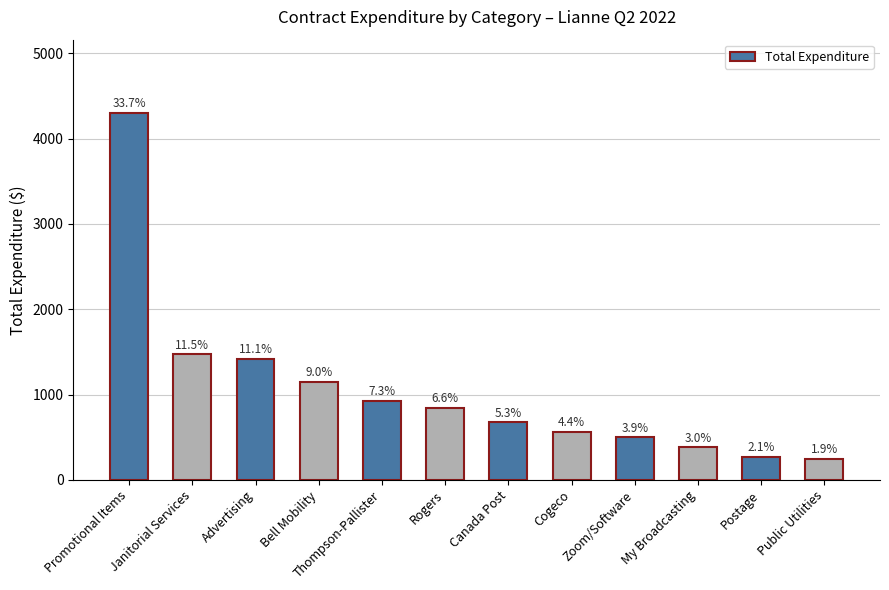

What is the average value?

1062.2